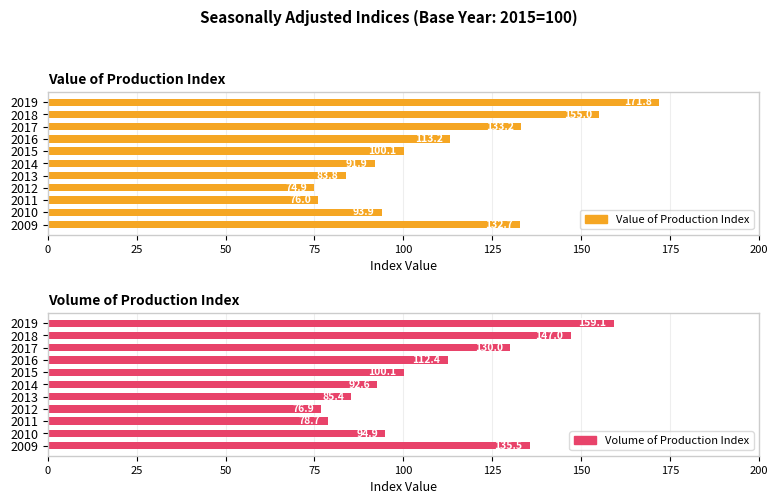

Is the value of Volume of Production Index at 2009 greater than the value of Value of Production Index at 2018?

No